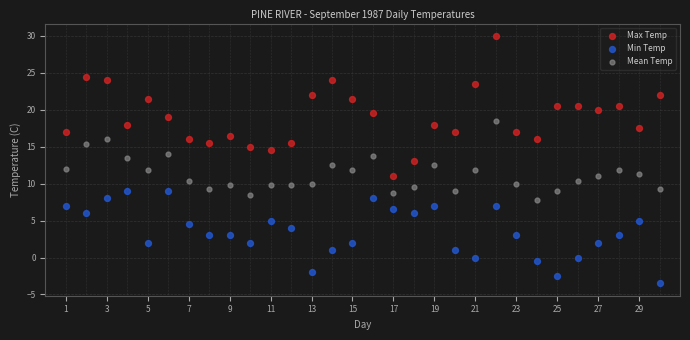

Across all data points, what is the range of Y values (max minus min)?

33.5